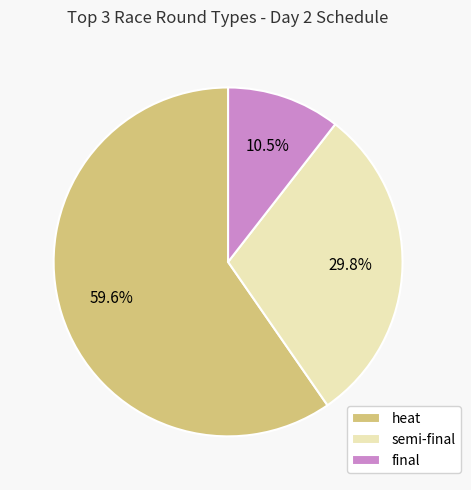

Is it true that final is 4% of the pie?

False